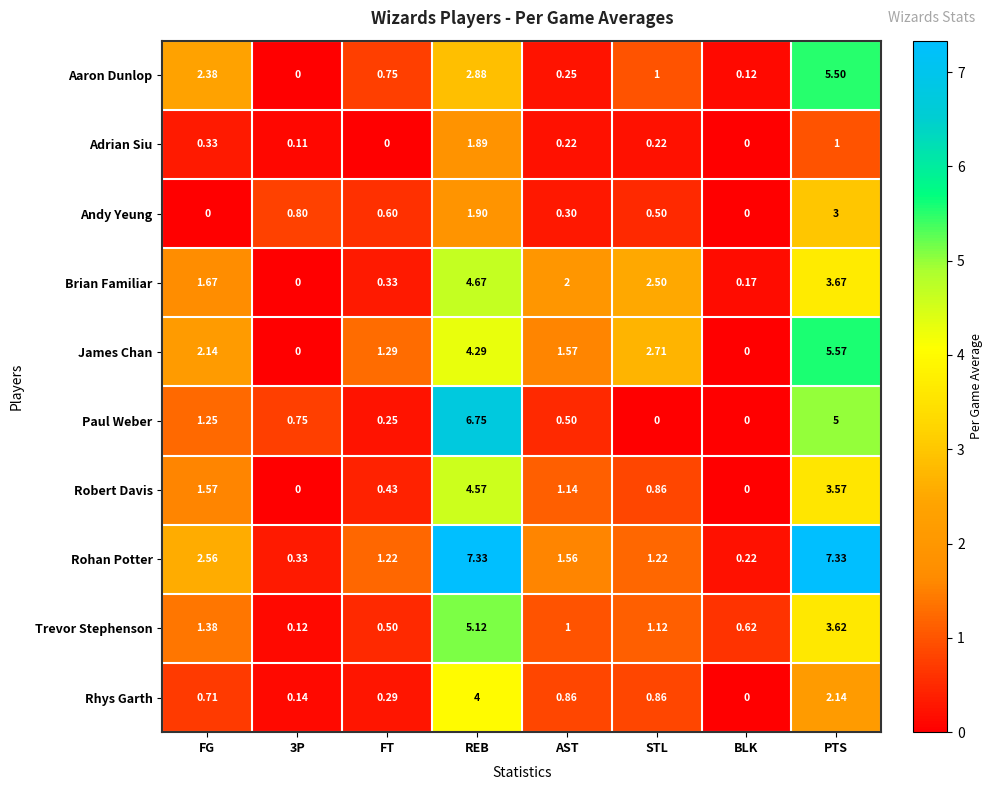

Which series has the widest spread of values?

Rohan Potter